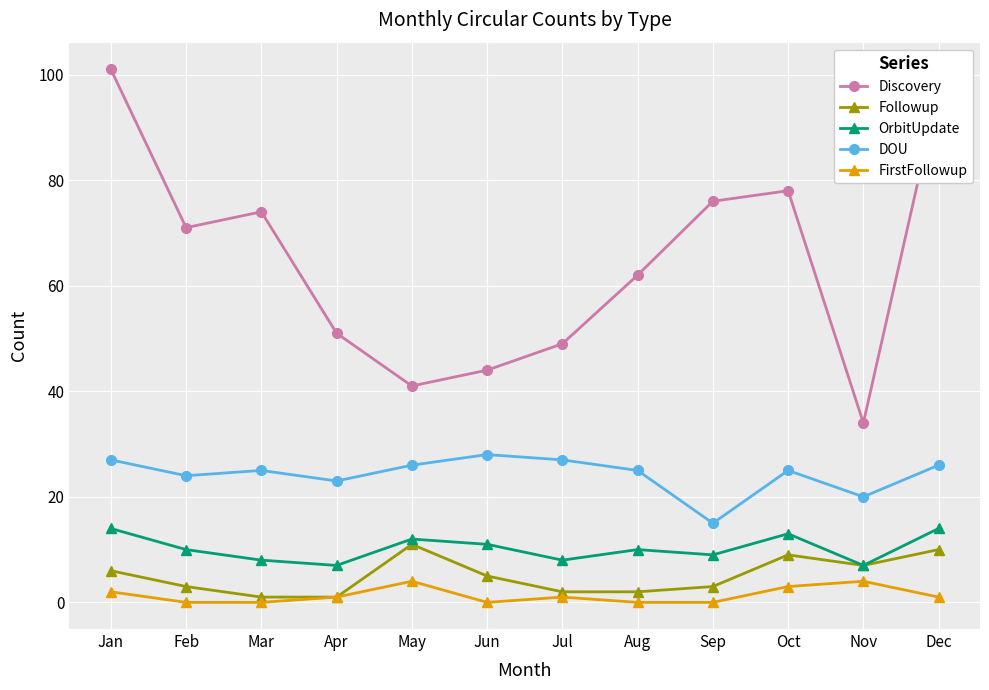

Where does the Discovery series first go above 71?

Jan